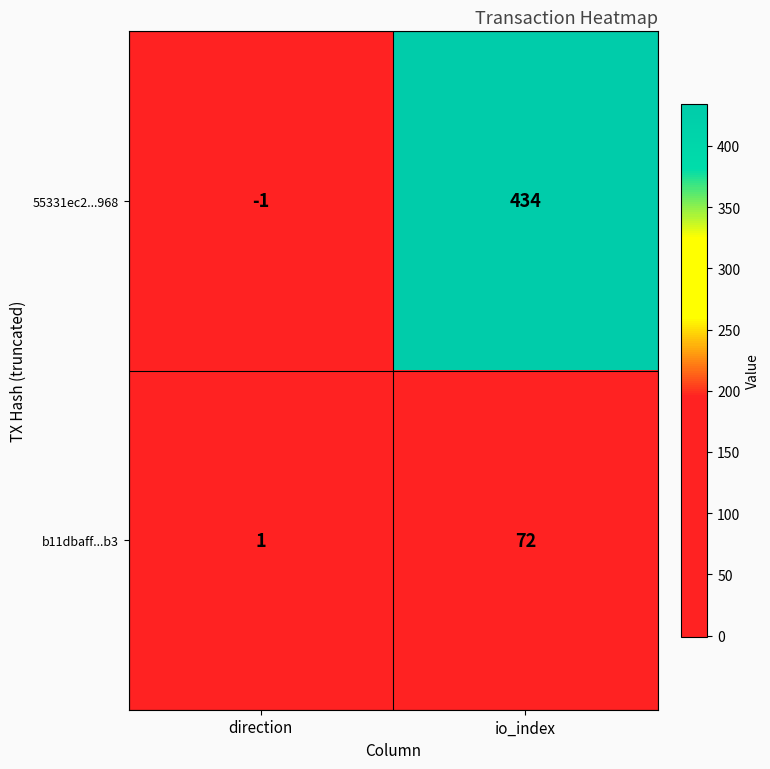

Reading left to right, extract all data points from this chart.

55331ec2...968: direction=-1	io_index=434
b11dbaff...b3: direction=1	io_index=72